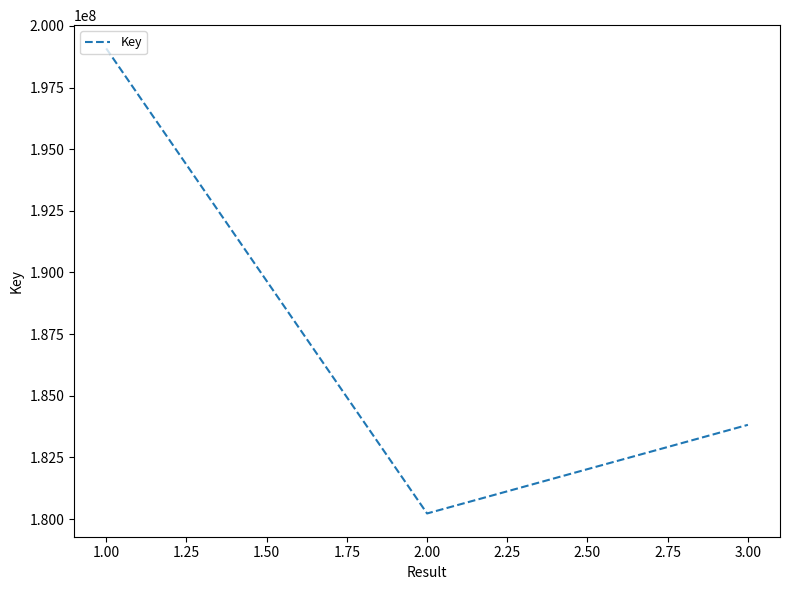

What is the change in value from 2.00 to 3.00?

+3593892